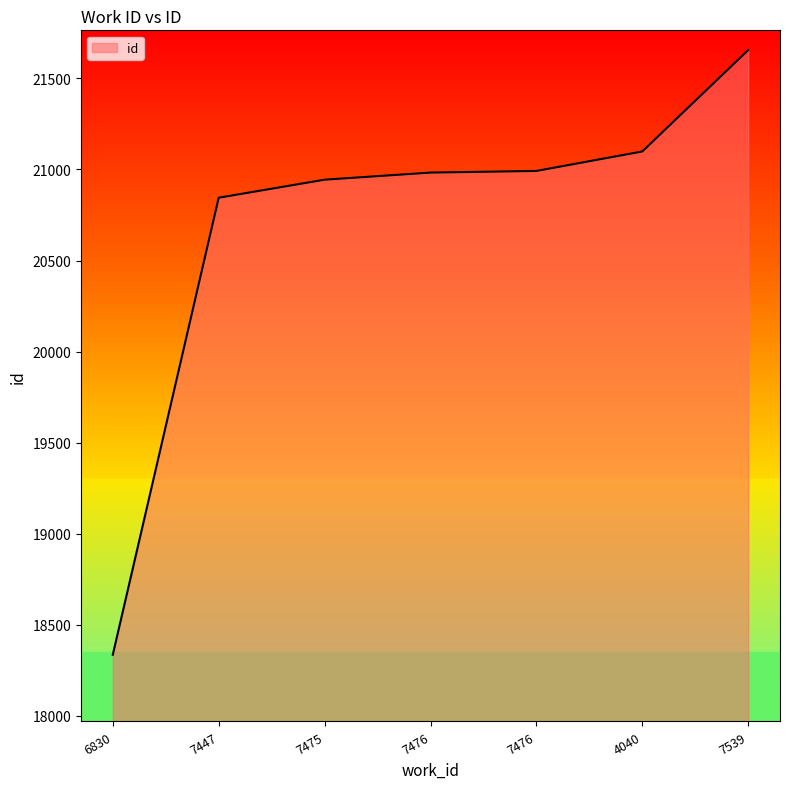

What is the smallest value displayed?

18335